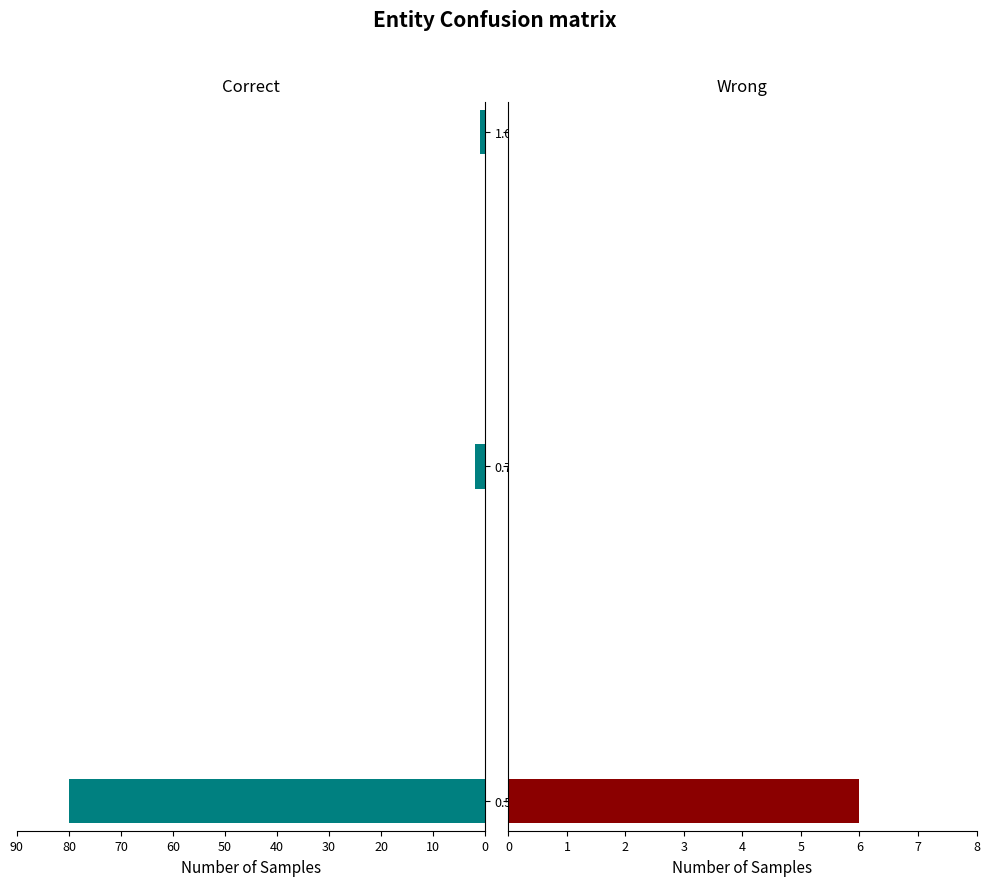

What is the value of the Correct bar at the 3rd from the left?

1